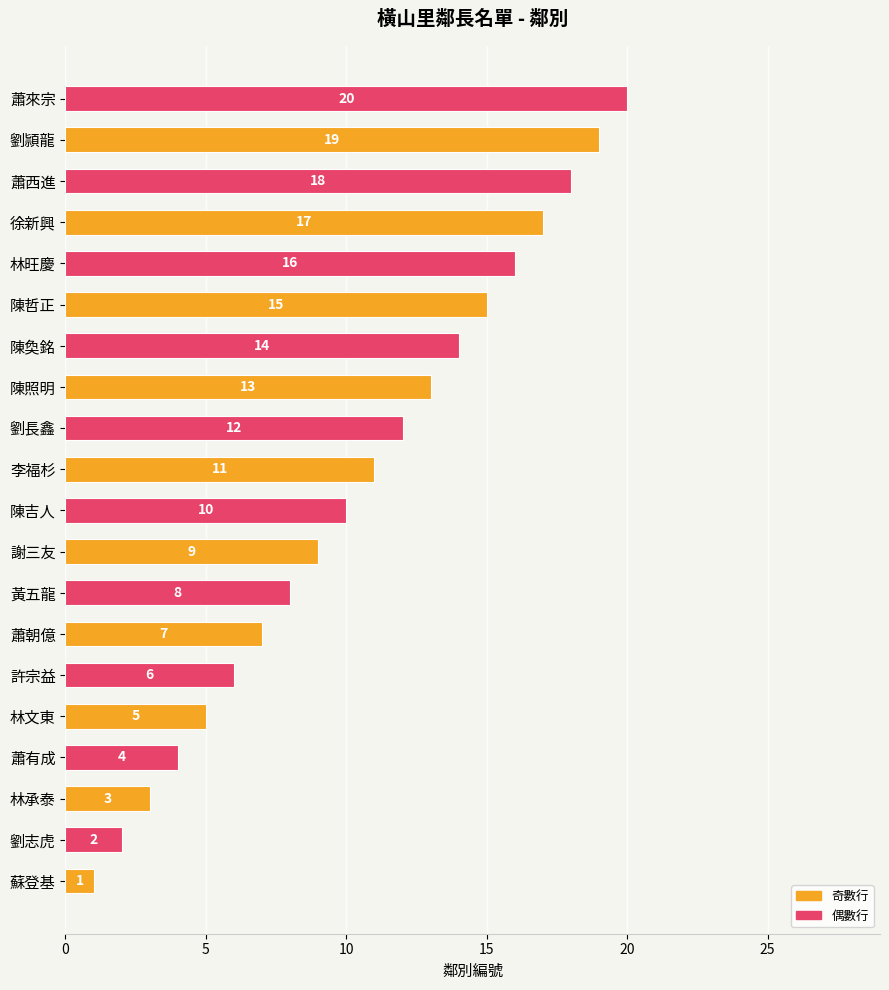

What is the difference between the second highest and second lowest values?

17